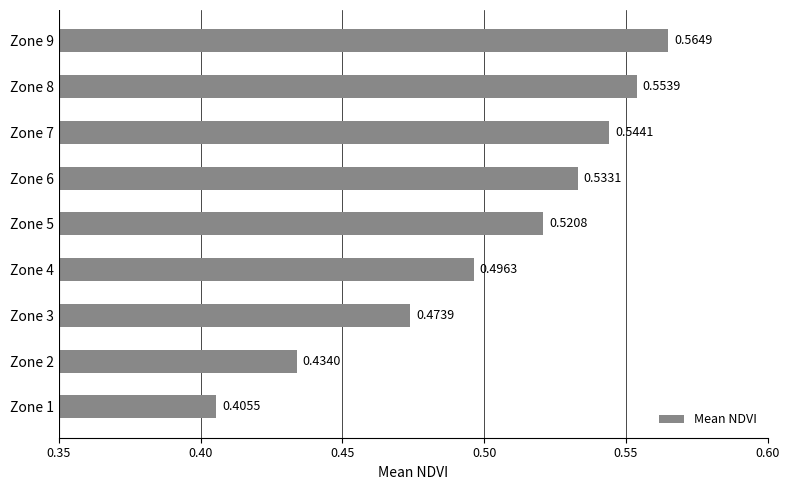

List the labels in order of value, largest first.

Zone 9, Zone 8, Zone 7, Zone 6, Zone 5, Zone 4, Zone 3, Zone 2, Zone 1